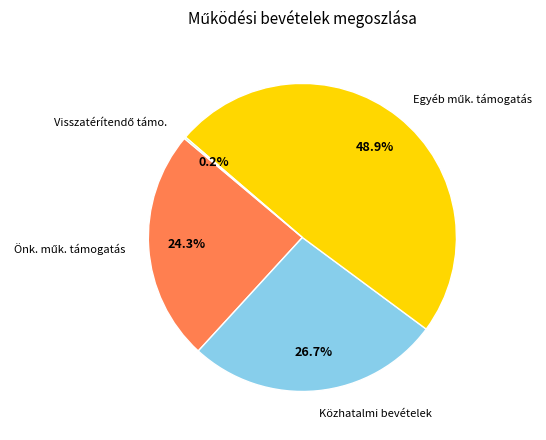

Is there a majority slice in this chart?

No